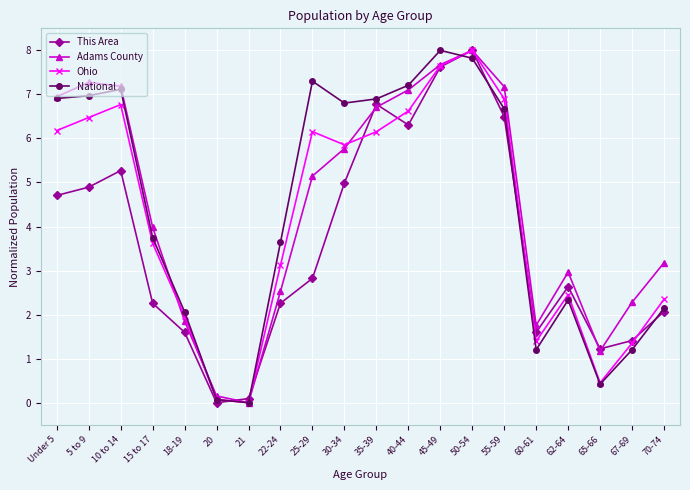

What is the label of the 6th point from the right?

55-59